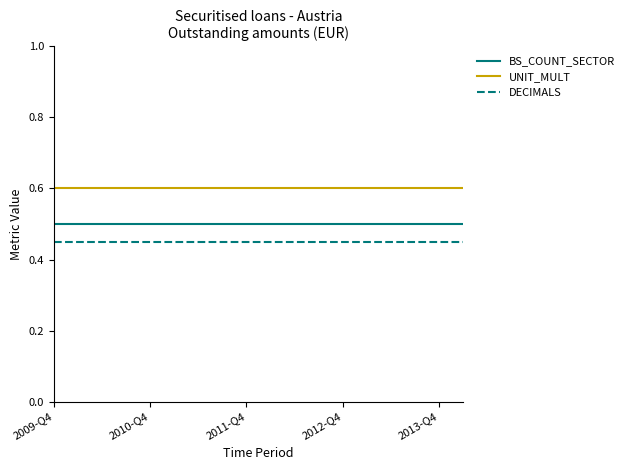

Is this an area chart (filled region under the line)?

No